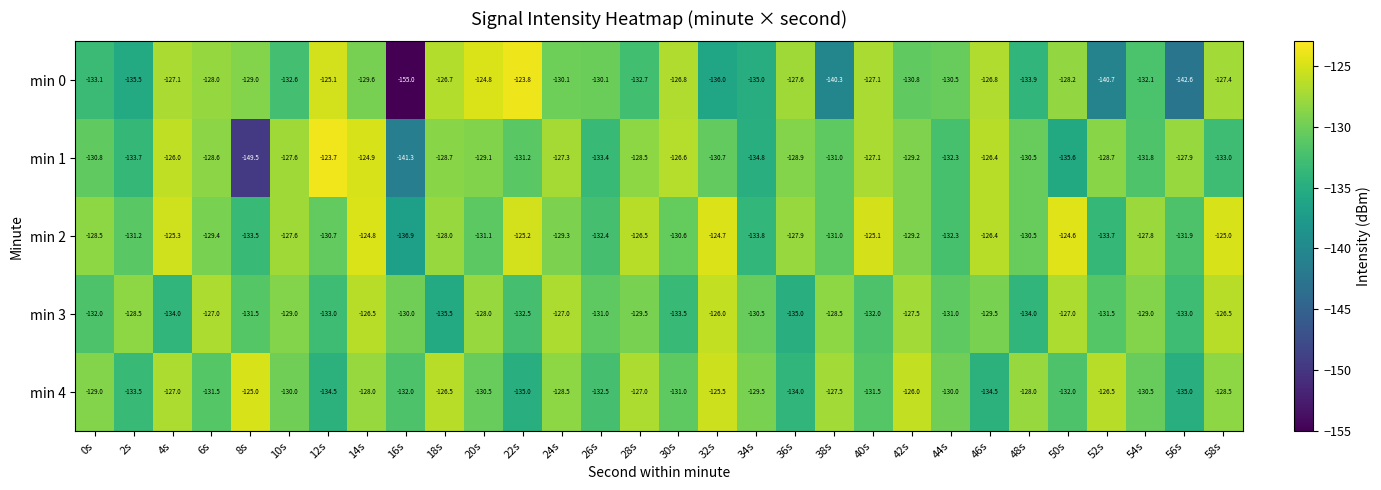

True or false: min 4 has a value of -128.5 at 24s.

True